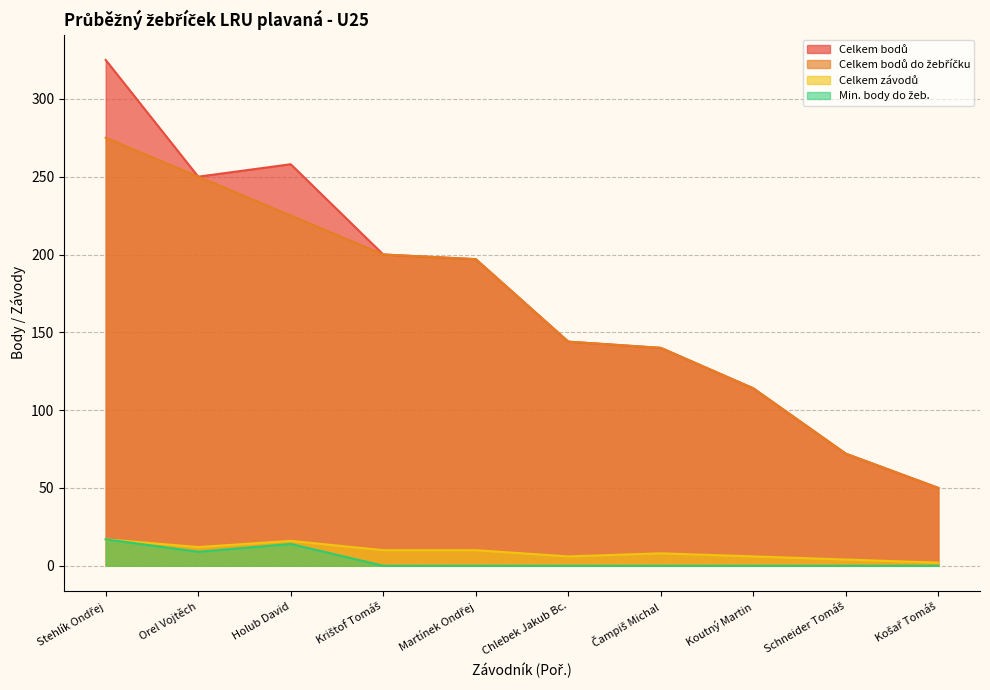

Which label corresponds to the smallest value in the chart?

Krištof Tomáš